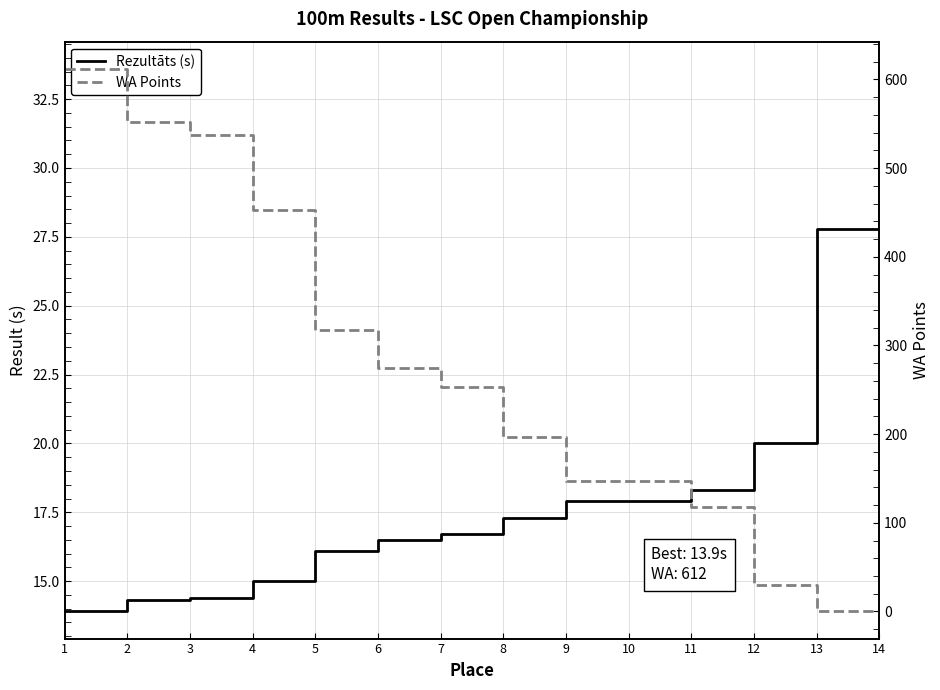

What is the value of the WA Points point at the 9th from the left?

147.0